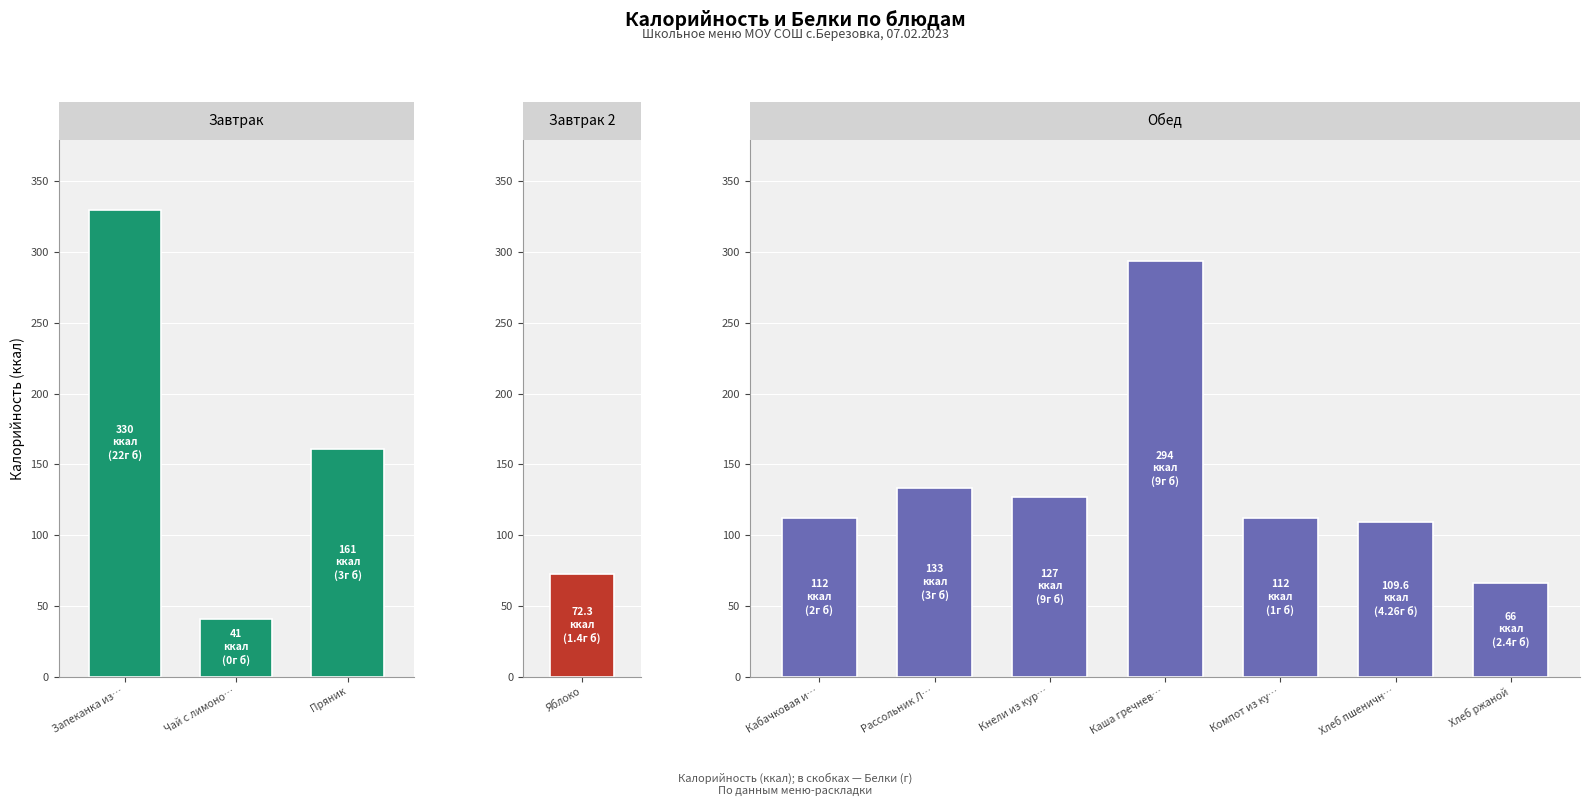

At Хлеб ржаной, list the series in order from largest to smallest.

Калорийность, Белки